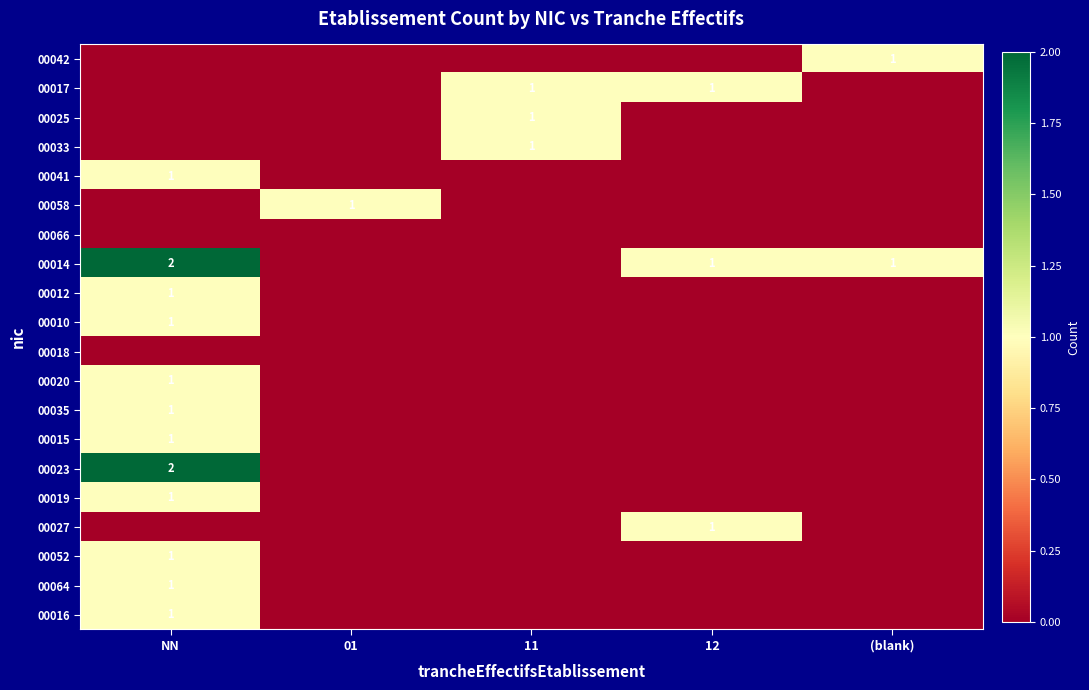

Count the number of categories in the chart.

5